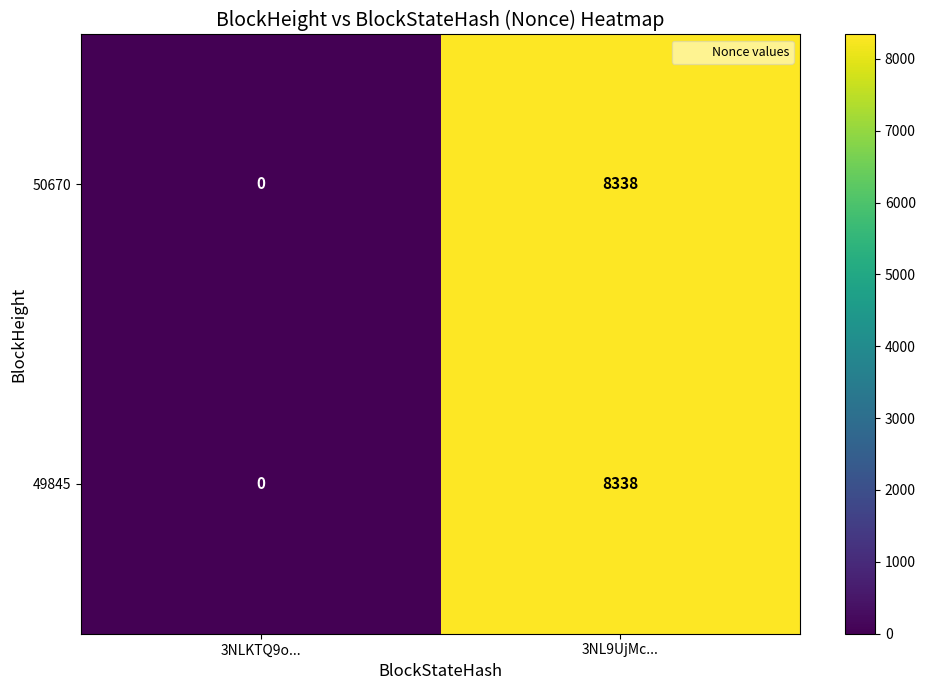

What is the sum of the 50670 values at 3NL9UjMc... and 3NLKTQ9o...?

8338